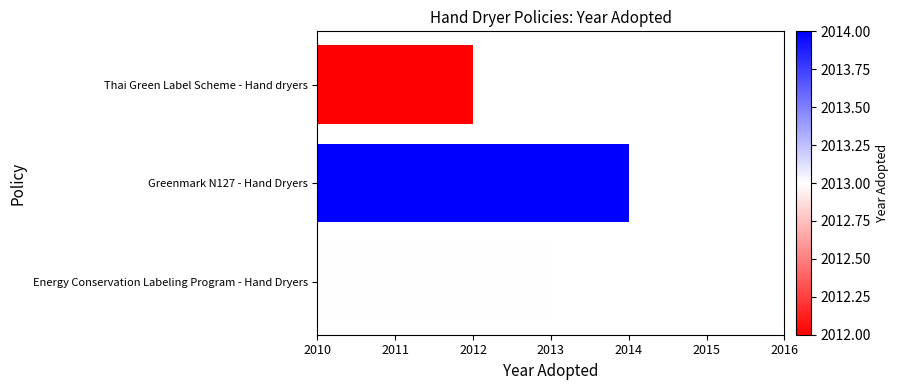

Reading top to bottom, transcribe all the data shown in this chart.

2012	2014	2013